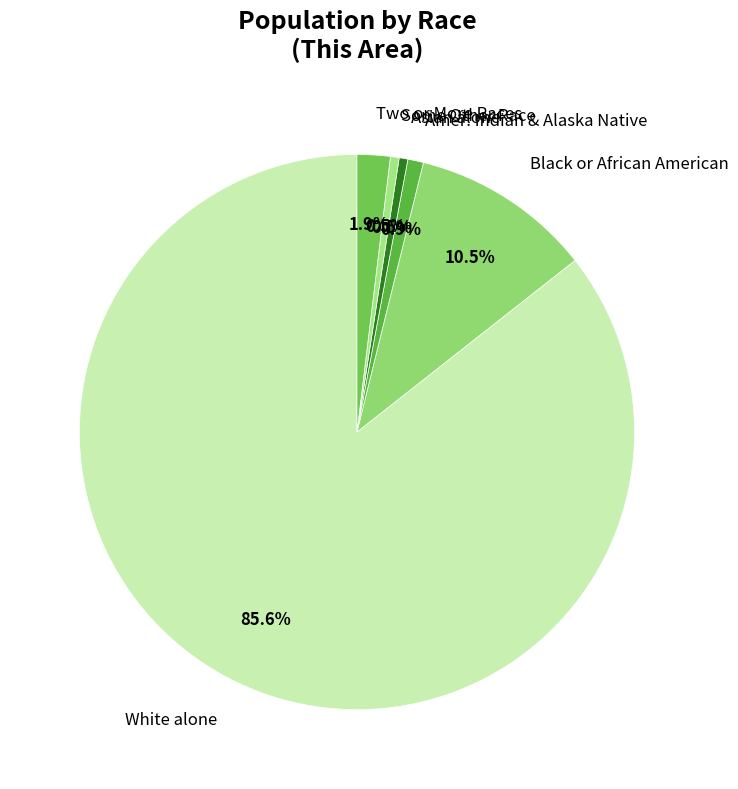

Which has a higher value, Black or African American or White alone?

White alone